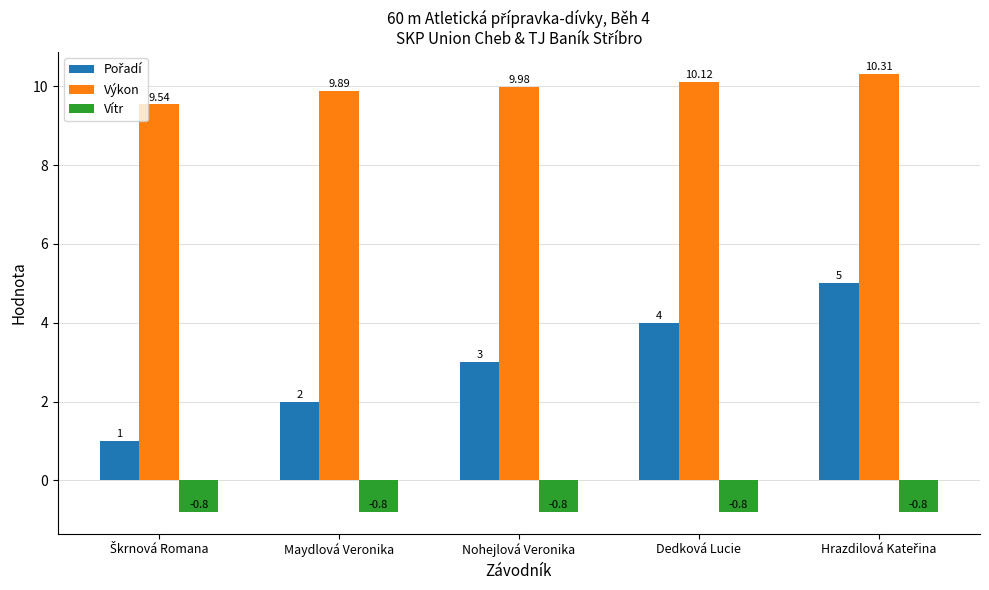

What is the spread (max minus min) of values at Maydlová Veronika?

10.7